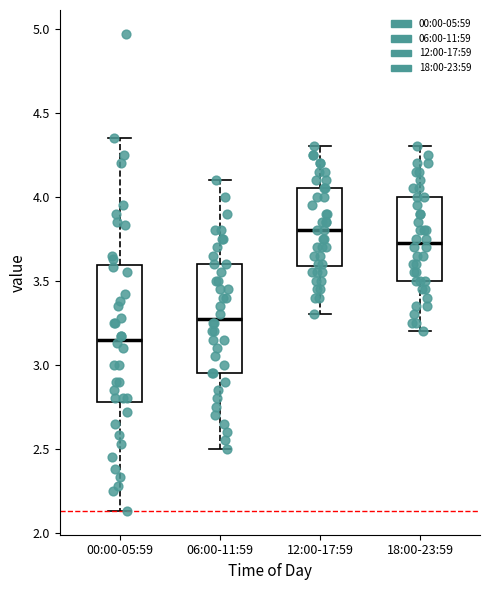

Reading left to right, transcribe this box plot: for each box, give where its median line is, the range the box spans, and where its two whiskers end, as read against the y-axis. The values are not printed on the chart, so give them approximately, as read against the axis.

00:00-05:59: median 3.15, box 2.80 to 3.60, whiskers 2.15 to 4.35
06:00-11:59: median 3.30, box 2.95 to 3.60, whiskers 2.50 to 4.10
12:00-17:59: median 3.80, box 3.60 to 4.05, whiskers 3.30 to 4.30
18:00-23:59: median 3.75, box 3.50 to 4.00, whiskers 3.20 to 4.30